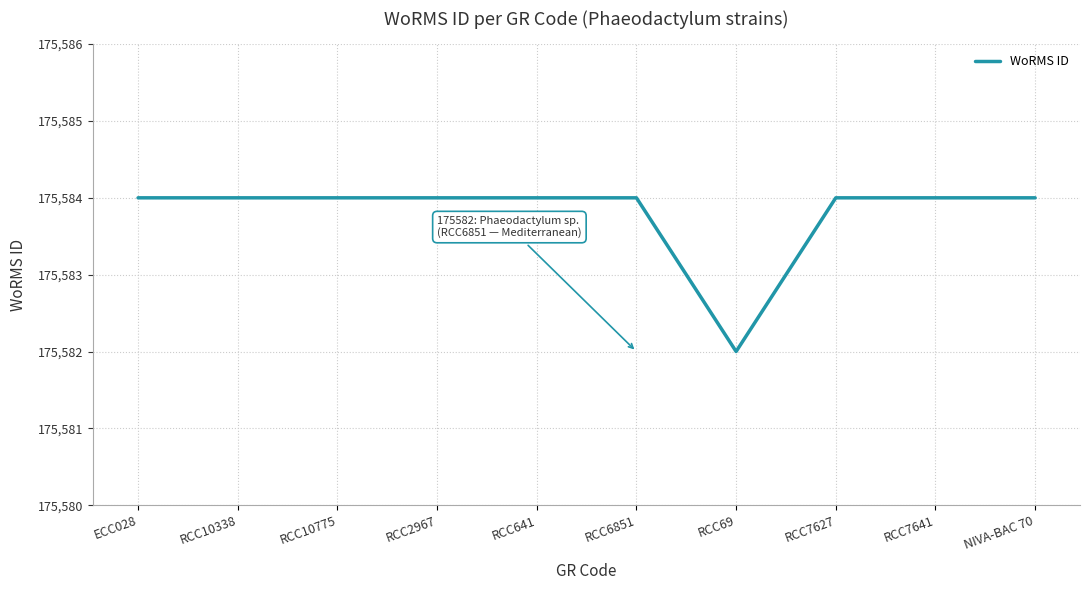

Count the number of categories in the chart.

10